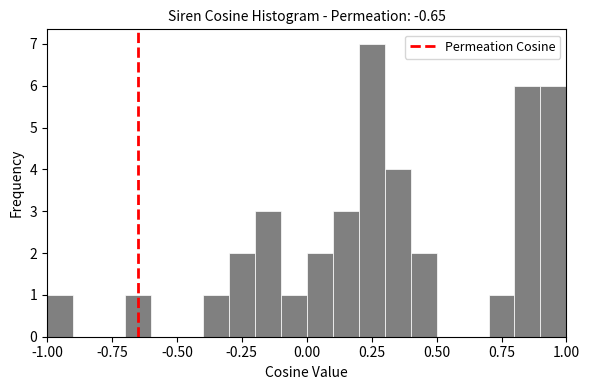

Read against the x-axis, roughly where is the centre of the tallest bar?

0.25